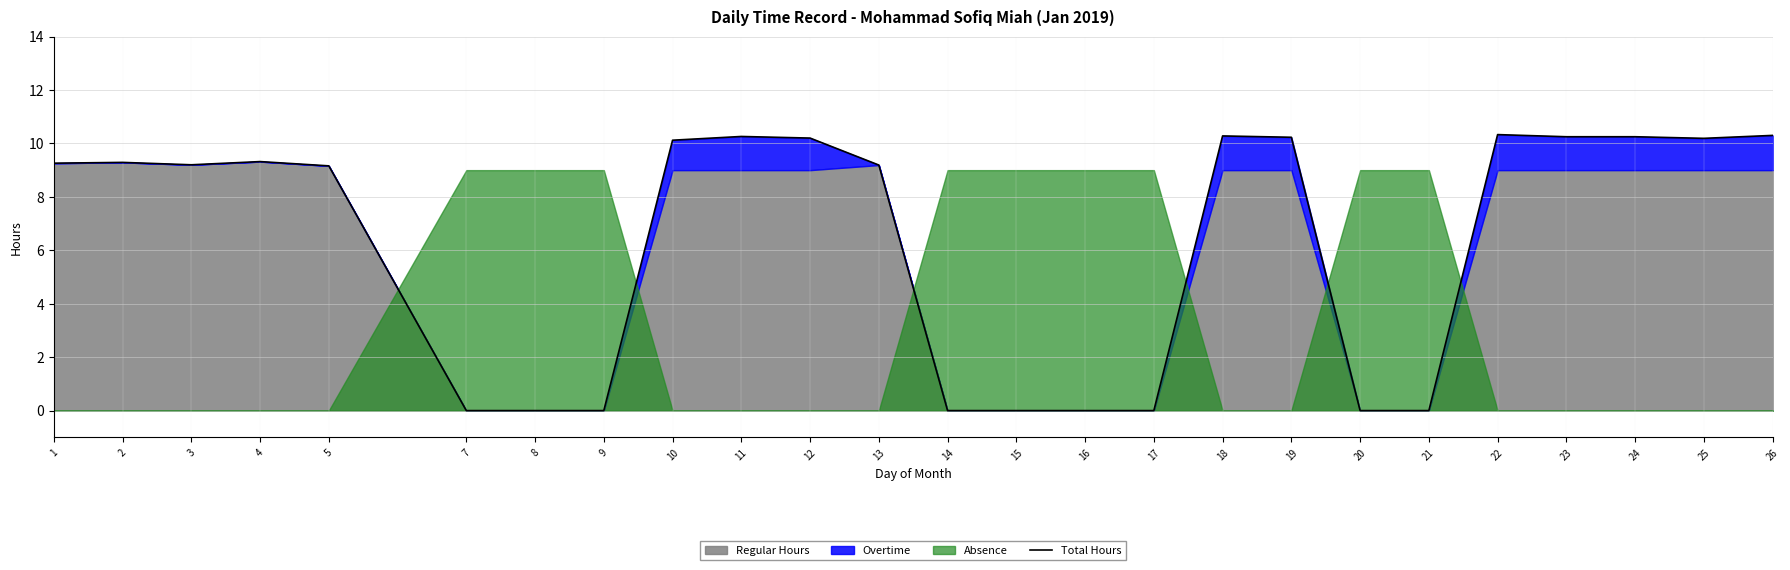

Rank the categories by value from highest to lowest.

22, 26, 18, 11, 23, 24, 19, 12, 25, 10, 4, 2, 1, 3, 13, 5, 7, 8, 9, 14, 15, 16, 17, 20, 21